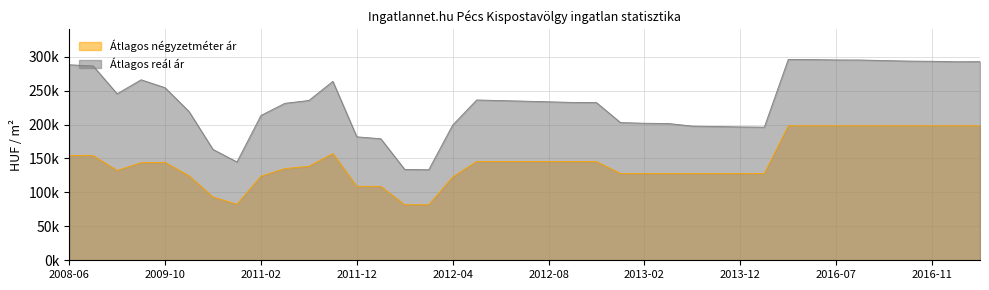

What is the lowest value of the Átlagos reál ár series?

133385